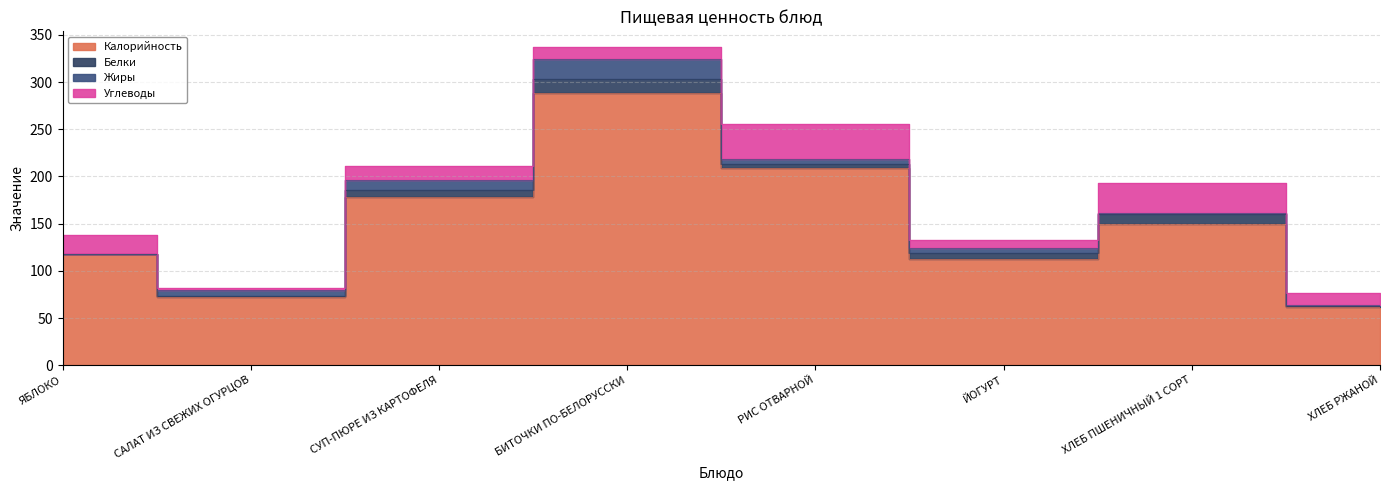

What is the difference between the Жиры values at ХЛЕБ РЖАНОЙ and ЙОГУРТ?

4.7